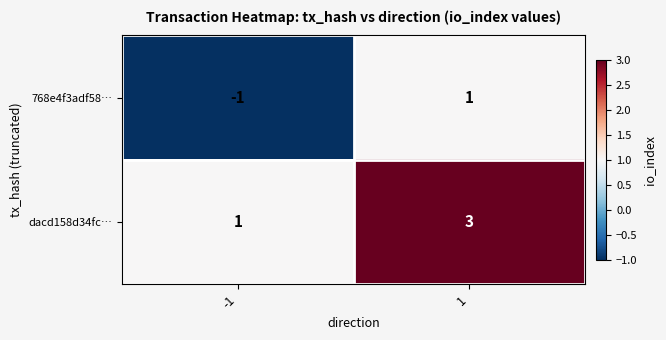

List the series in order of their peak value, lowest first.

768e4f3adf58…, dacd158d34fc…